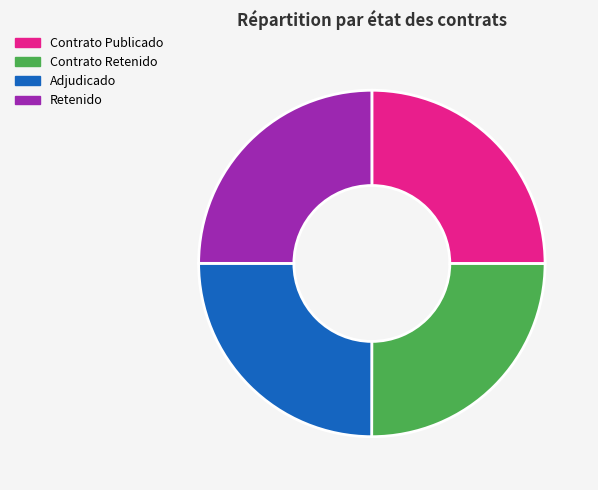

Is there a majority slice in this chart?

No